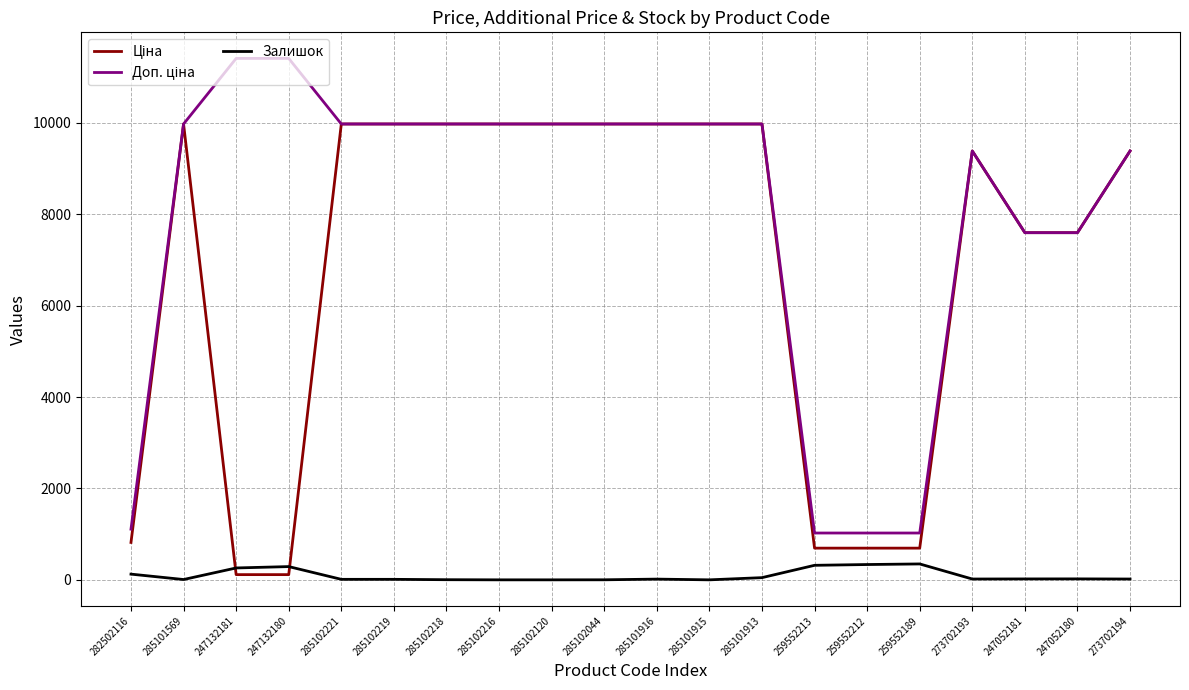

How many lines are shown in the chart?

3